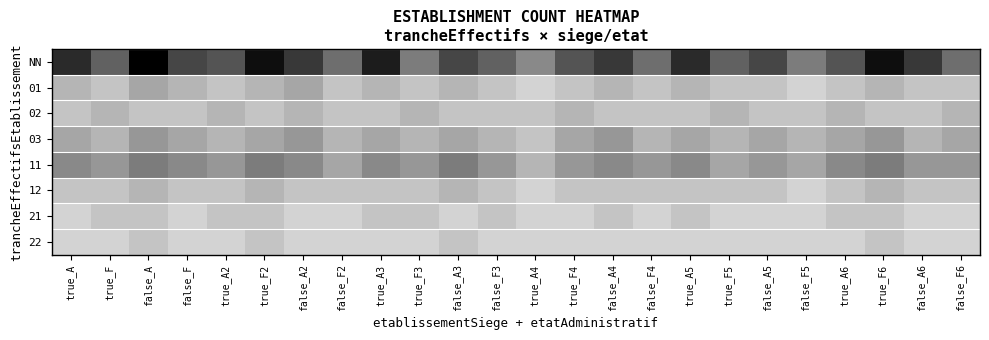

Between true_F4 and true_A4, which is larger?

true_F4